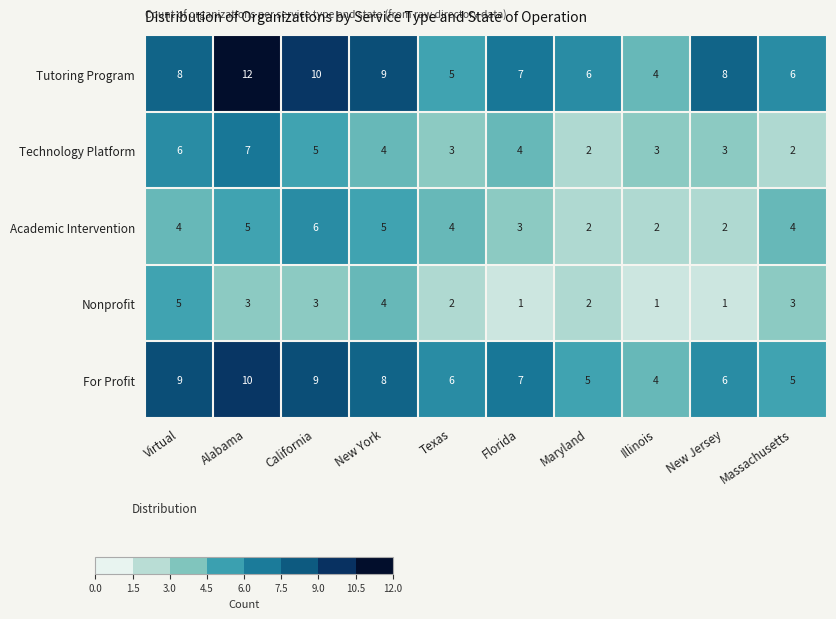

List the series in order of their peak value, highest first.

Tutoring Program, For Profit, Technology Platform, Academic Intervention, Nonprofit